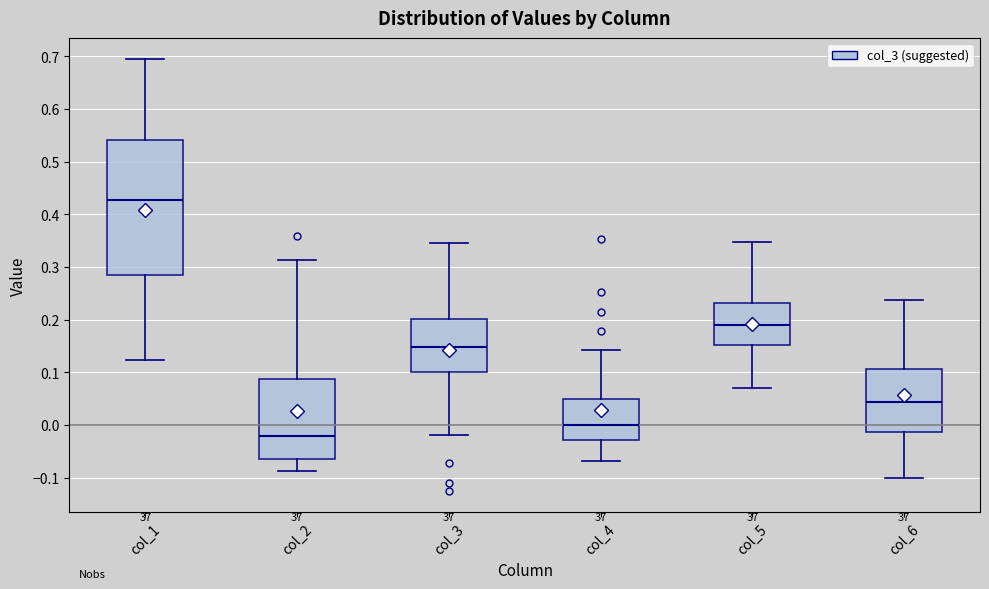

Which box has the highest median line?

col_1